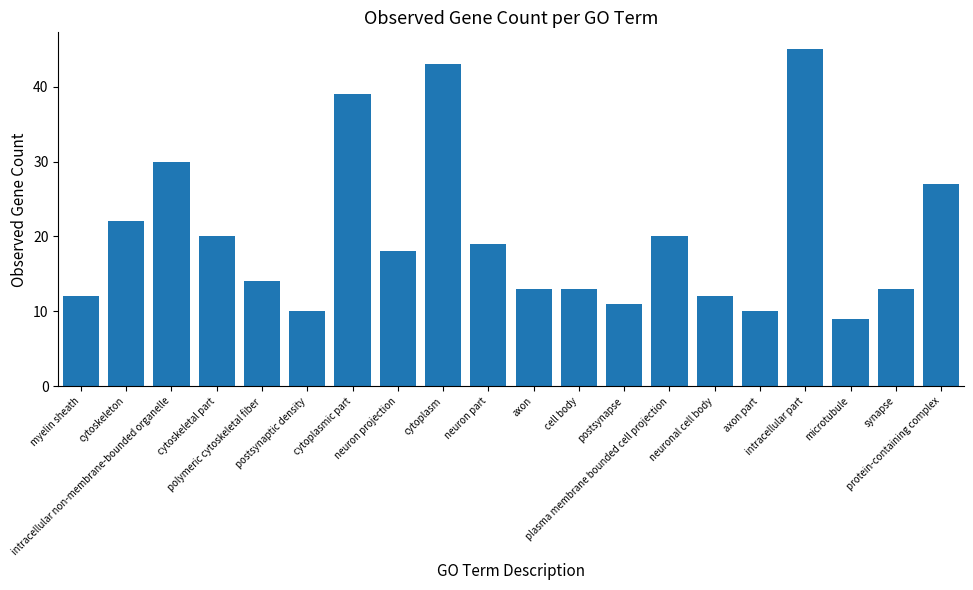

What is the difference between the values at intracellular part and protein-containing complex?

18